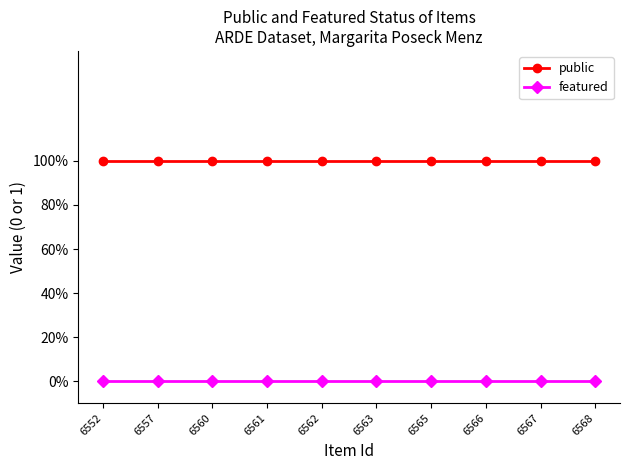

Where is featured nearest to the value 0?

6552